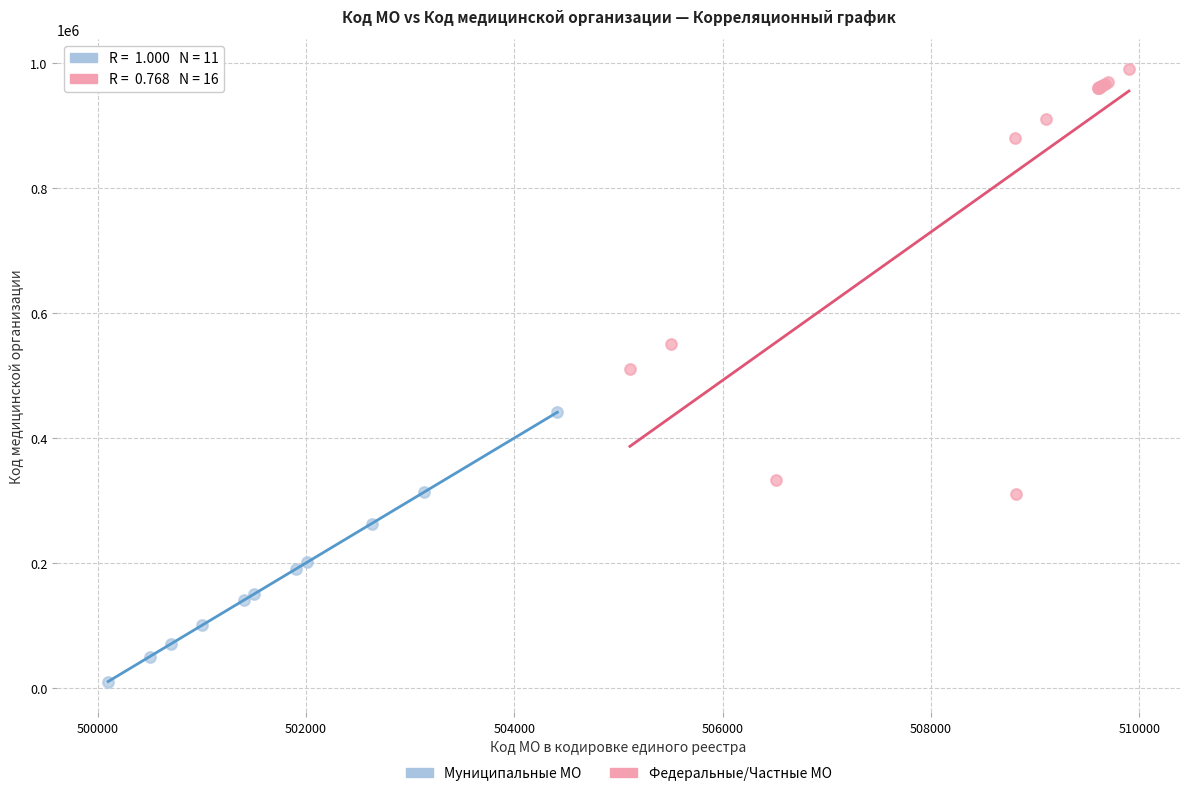

Which series has the largest Y range (max minus min)?

Федеральные/Частные МО